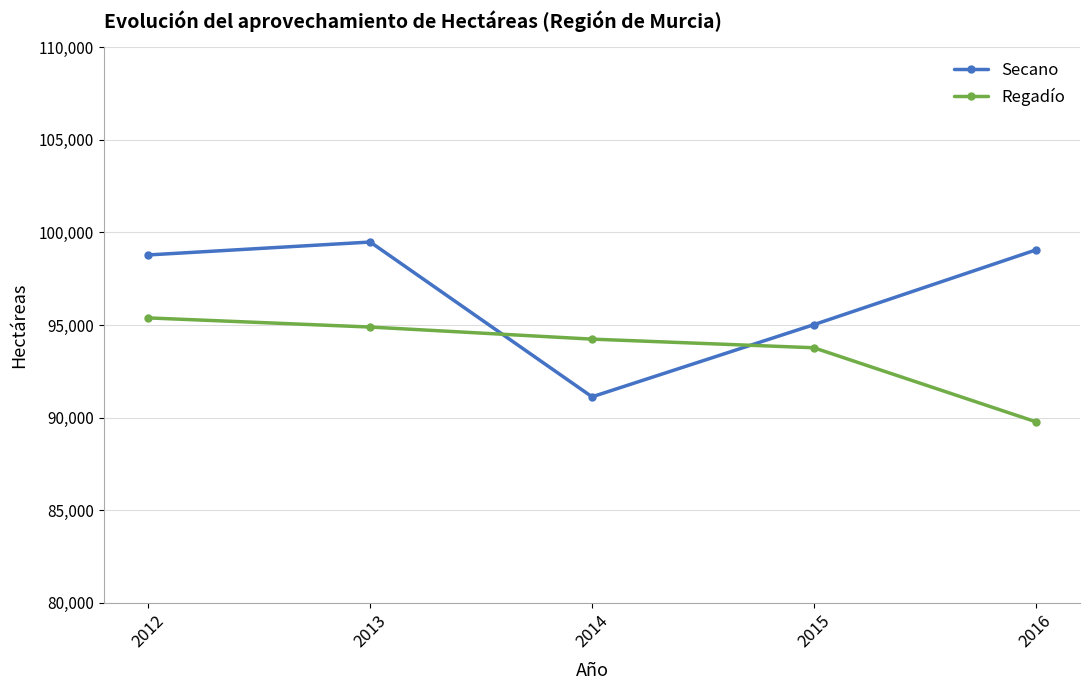

What is the sum of the Secano values at 2016 and 2014?

190168